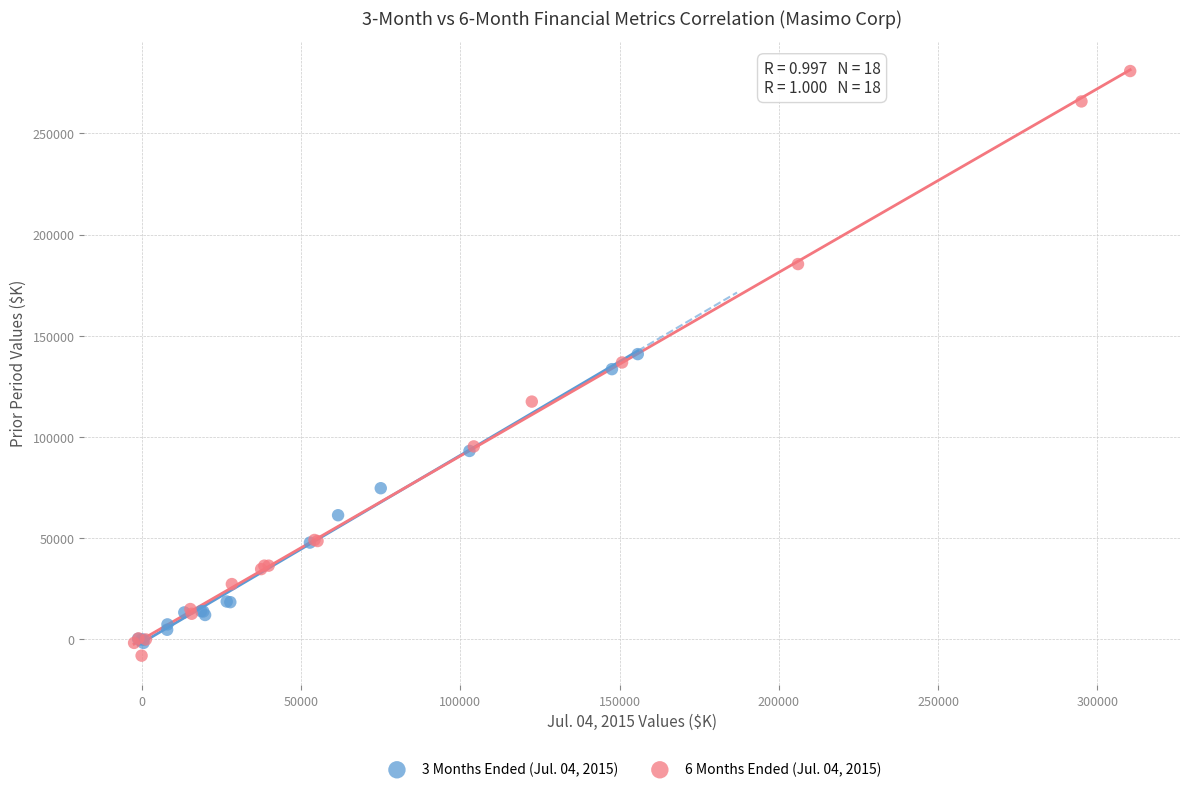

Which series contains the lowest Y value?

6 Months Ended (Jul. 04, 2015)